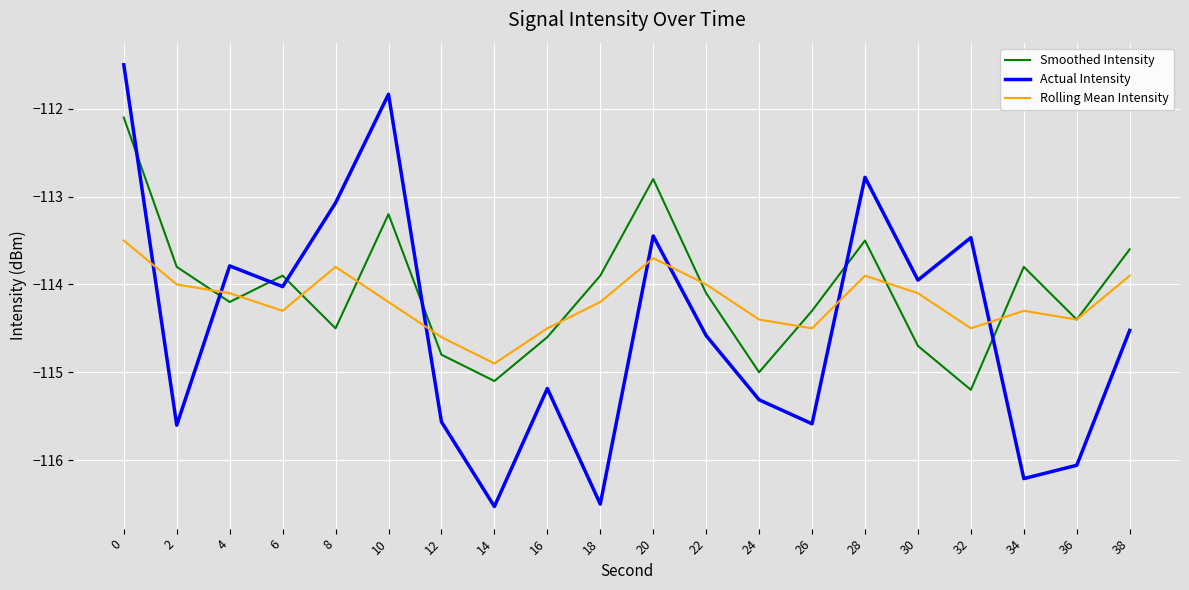

True or false: Rolling Mean Intensity and Actual Intensity intersect in this chart.

True